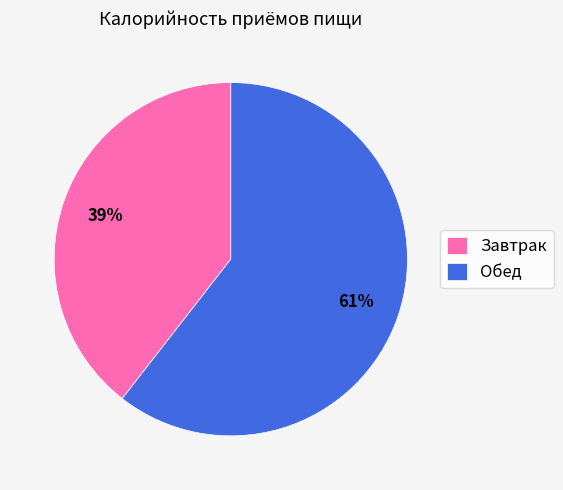

To the nearest percent, what is the average slice percentage?

50%